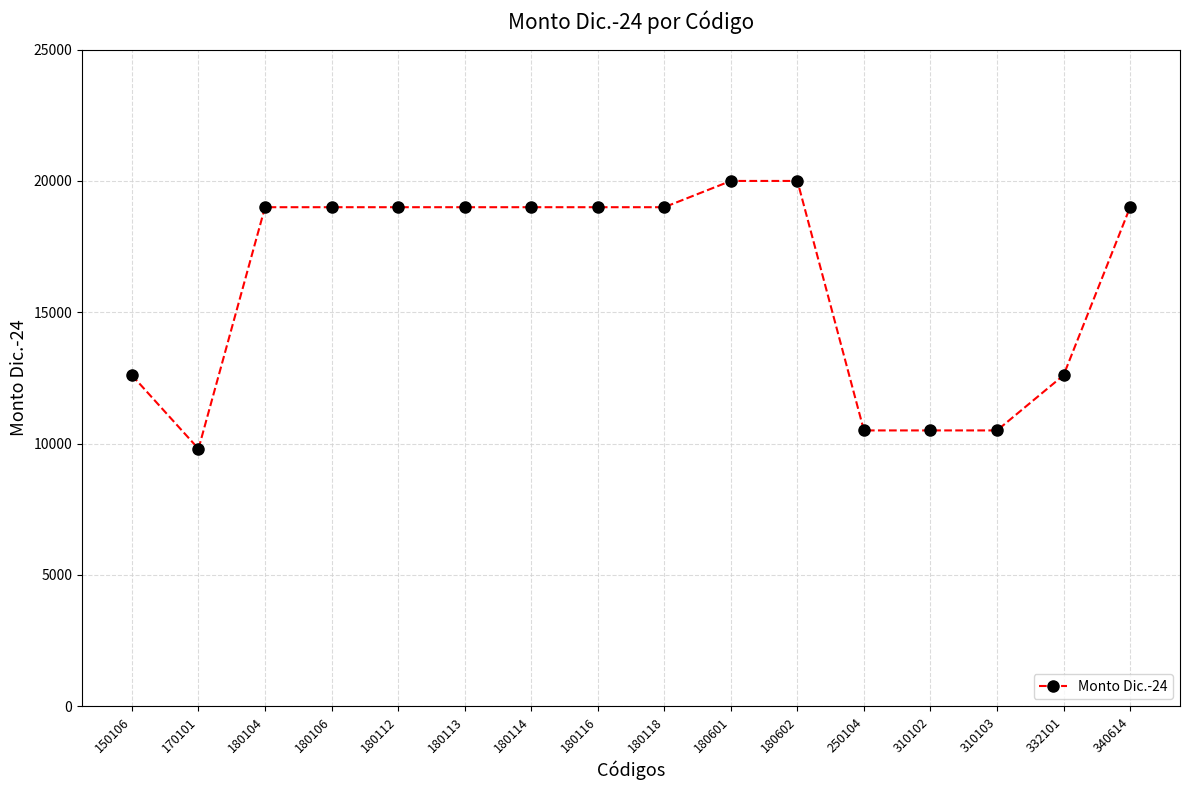

What is the sum of the values at 180106 and 180116?

38000.0